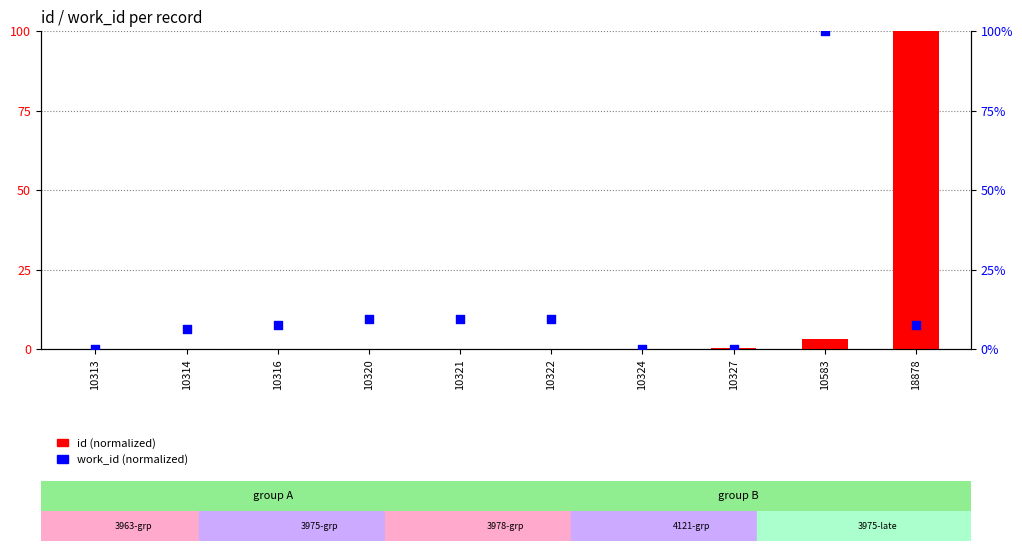

What are all the series names shown in the legend?

id, work_id